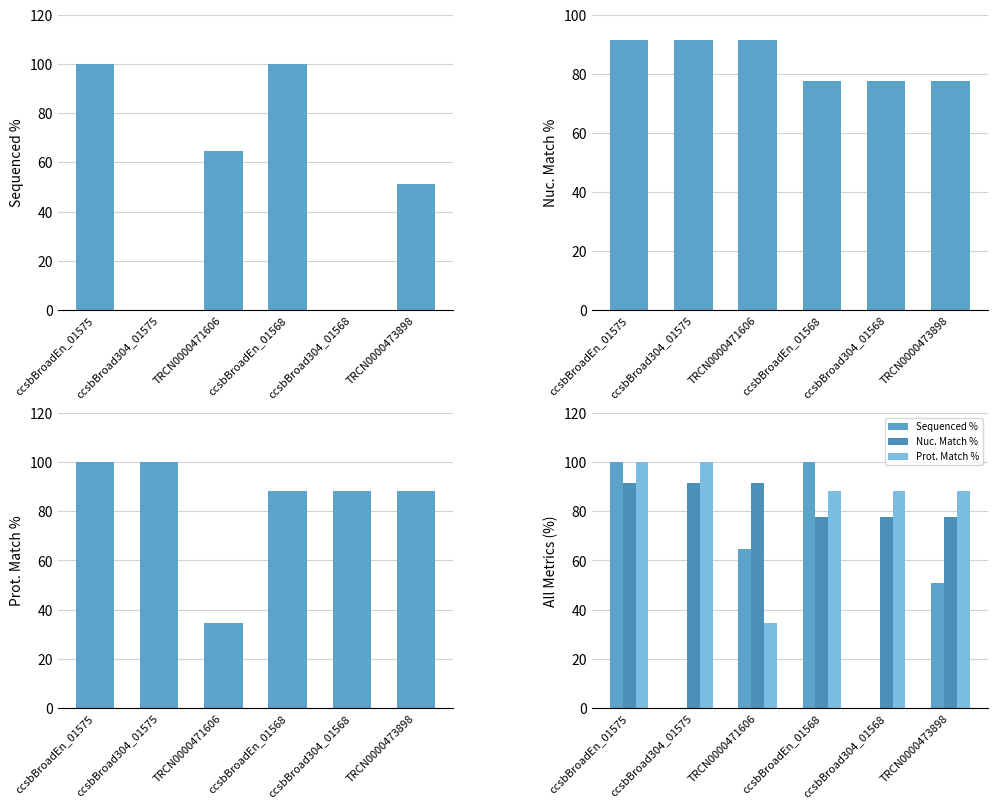

Which series has the widest spread of values?

Sequenced %